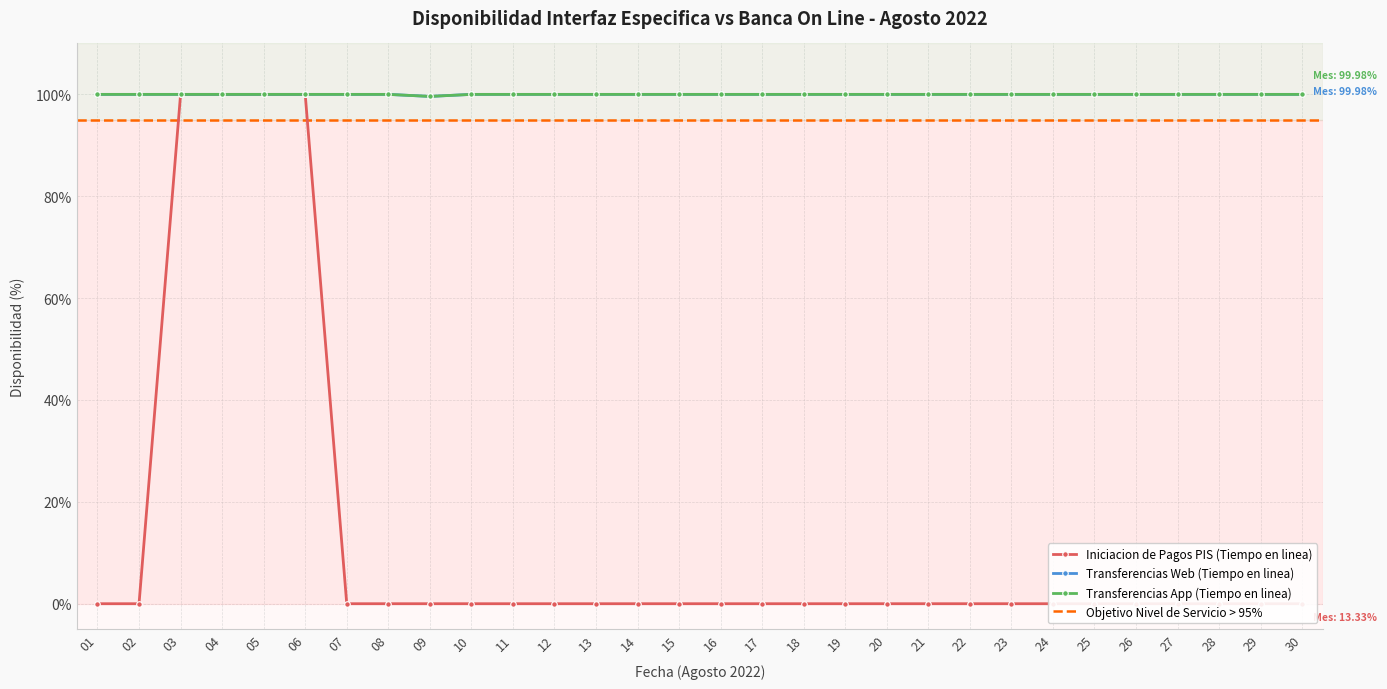

Is it true that Transferencias App (Tiempo en linea) equals 26.5 at 02?

False